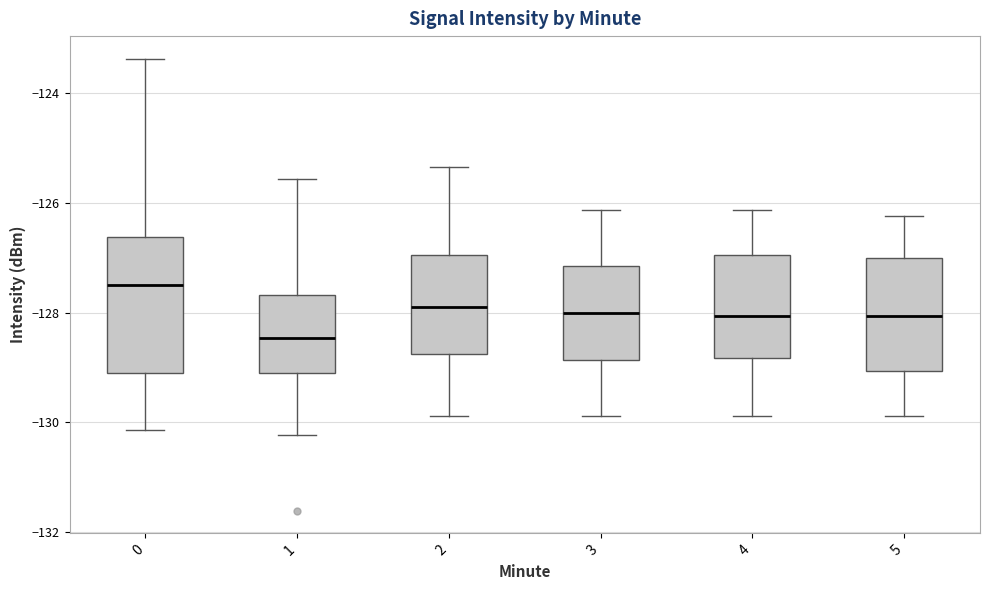

Where does the upper whisker of the box at x = 1 end on the y-axis? The values are not printed on the chart, so give them approximately, as read against the axis.

-125.6